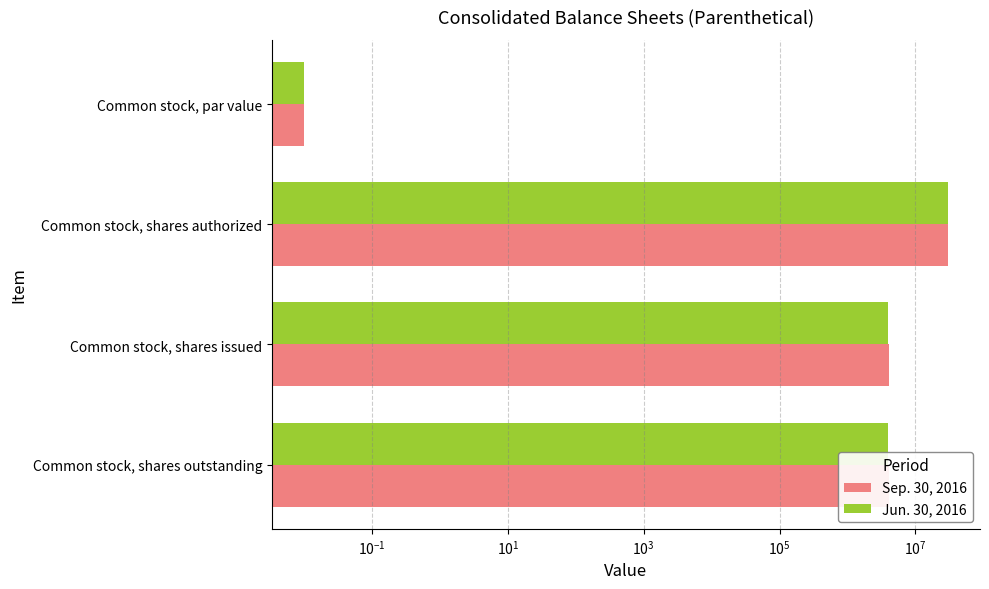

Which series changed the most between Common stock, par value and Common stock, shares authorized?

Sep. 30, 2016